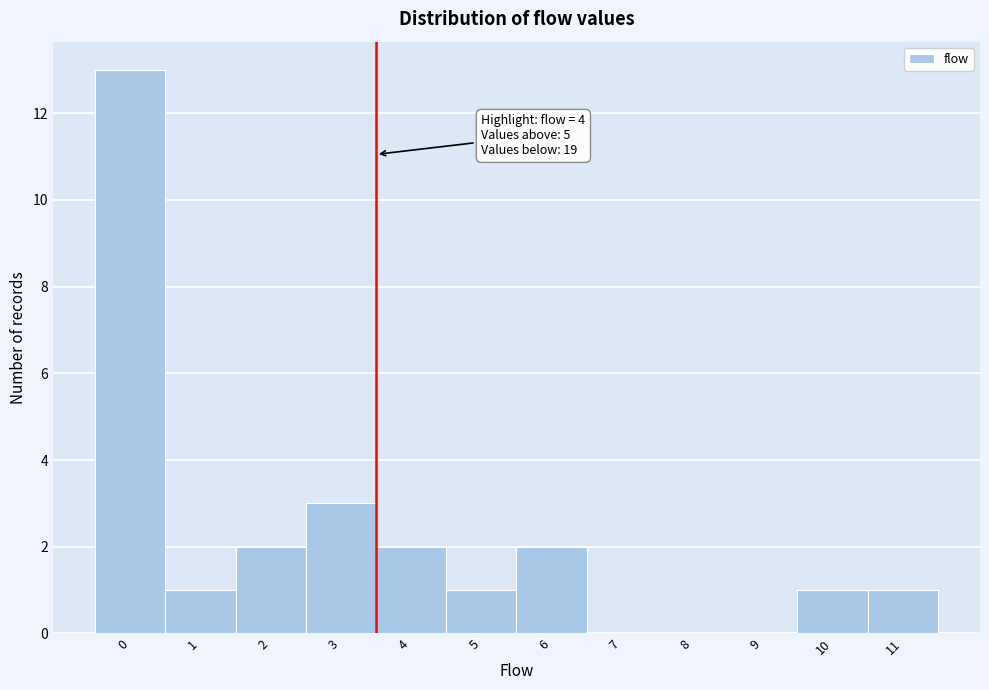

Reading left to right, what are all the values shown in this chart?

0=13	1=1	2=2	3=3	4=2	5=1	6=2	7=0	8=0	9=0	10=1	11=1